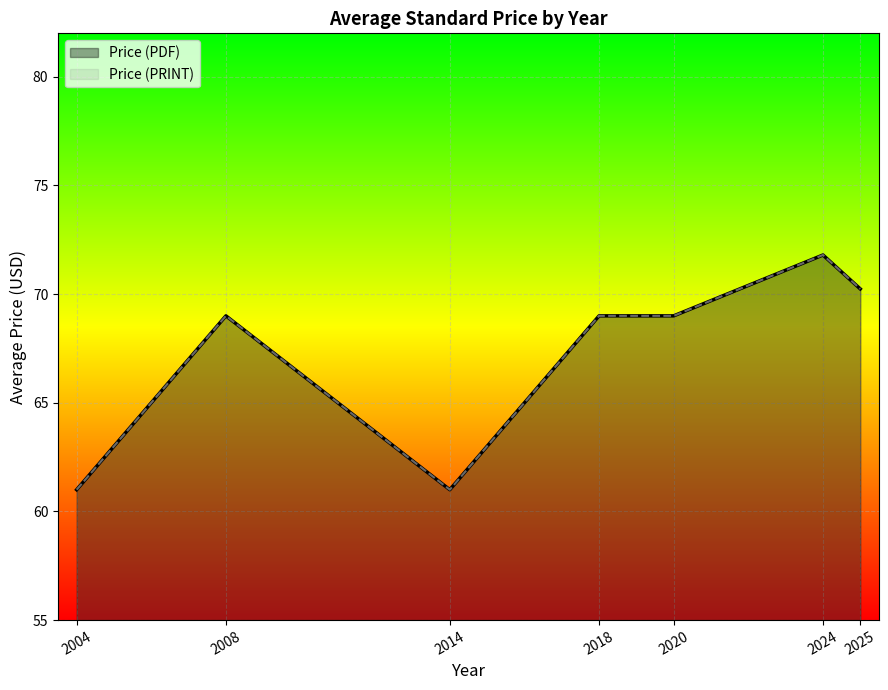

How many values in the Price (PRINT) series exceed 69?

1